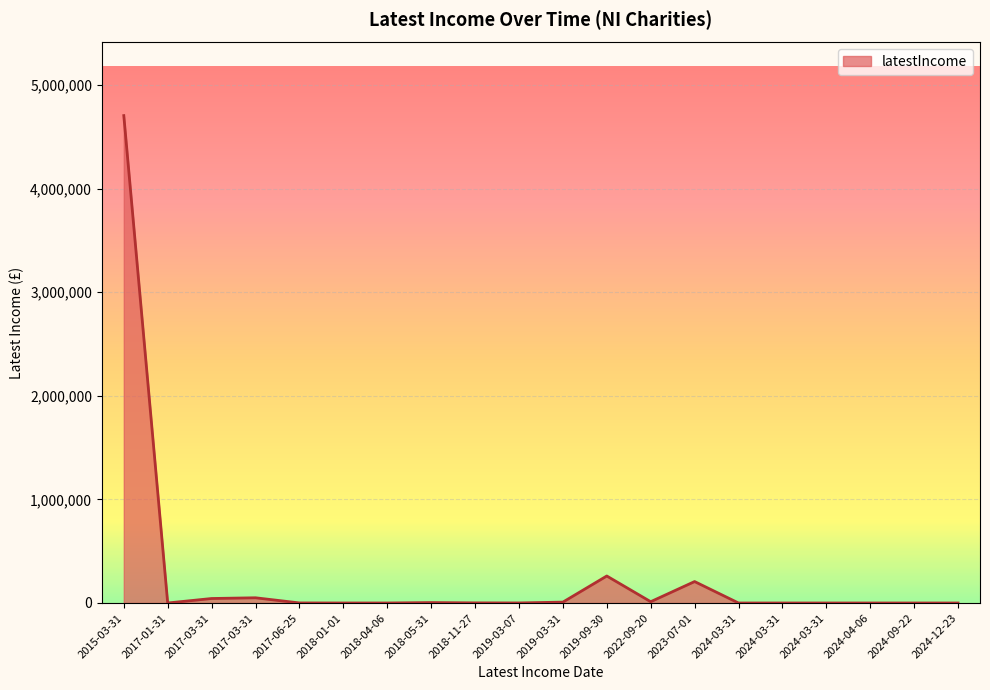

List the labels in order of value, largest first.

2015-03-31, 2019-09-30, 2023-07-01, 2017-03-31, 2017-03-31, 2022-09-20, 2019-03-31, 2018-05-31, 2018-11-27, 2017-06-25, 2019-03-07, 2018-04-06, 2017-01-31, 2024-03-31, 2024-03-31, 2024-09-22, 2024-04-06, 2024-12-23, 2024-03-31, 2018-01-01